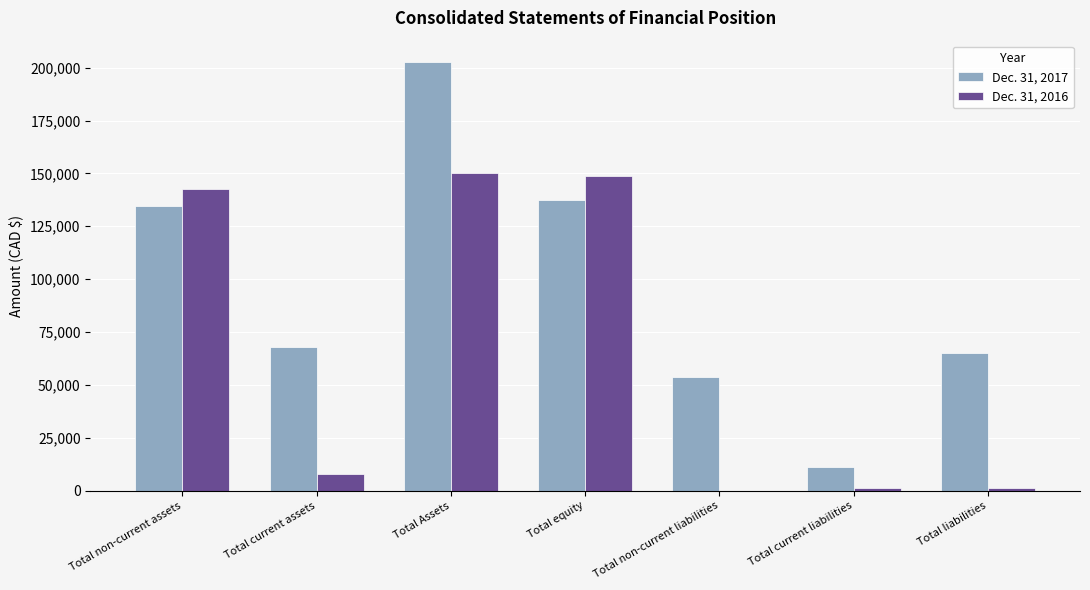

Is it true that Dec. 31, 2016 equals 0 at Total non-current liabilities?

True